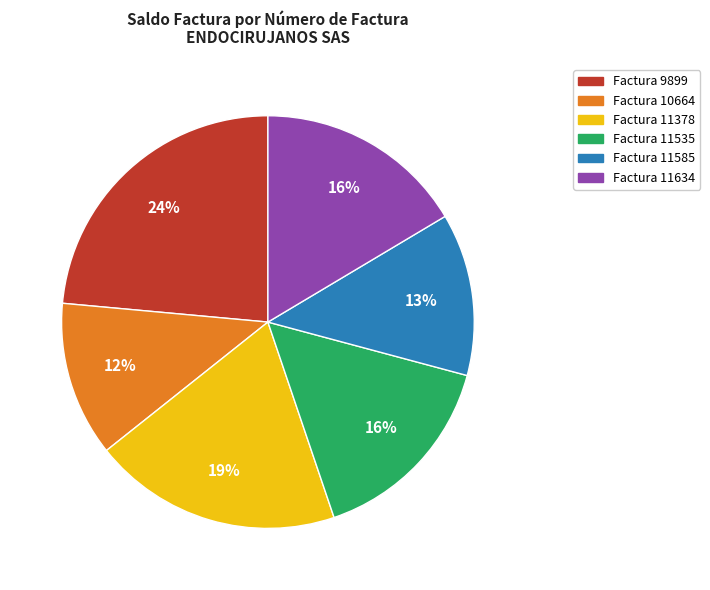

Is there any slice that represents more than half of the pie?

No